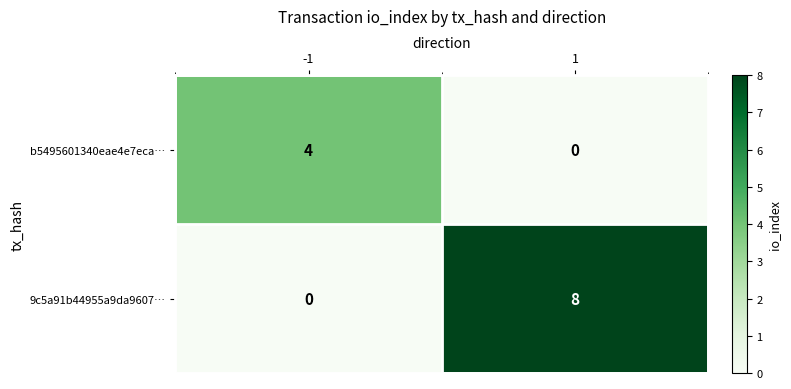

Between -1 and 1, which series saw the biggest shift?

9c5a91b44955a9da9607…